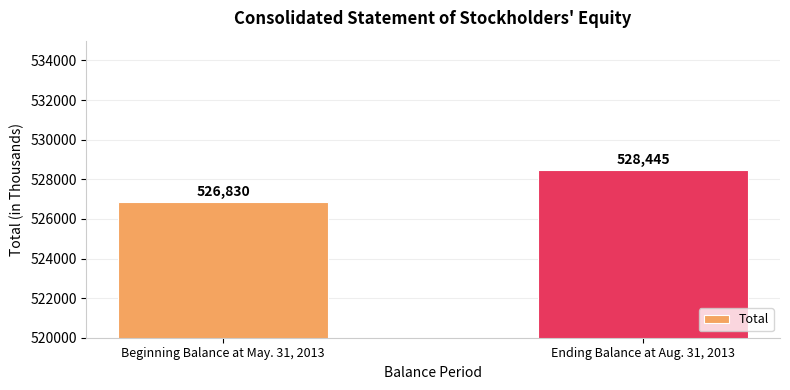

How many values are below 528445?

1